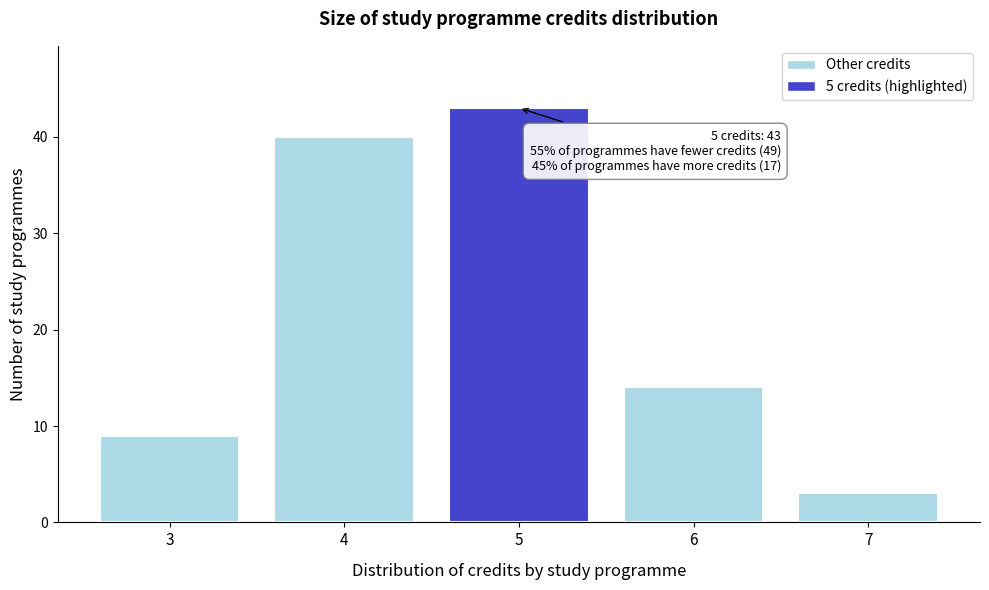

Reading left to right, what are all the values shown in this chart?

9	40	43	14	3